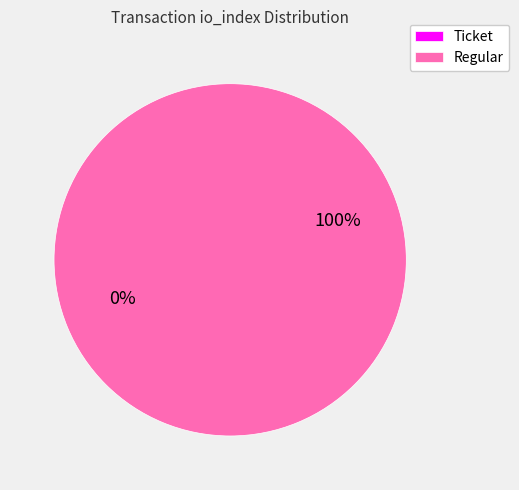

To the nearest percent, what is the combined percentage of Regular and Ticket?

100%